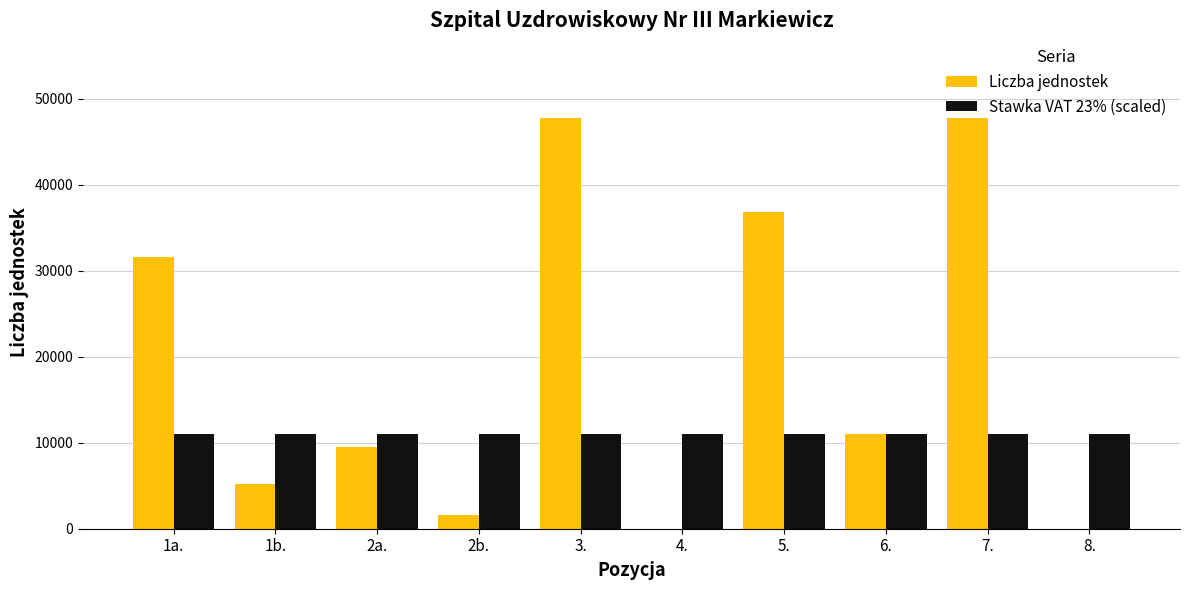

What is the sum of all Liczba jednostek values?

191236.0